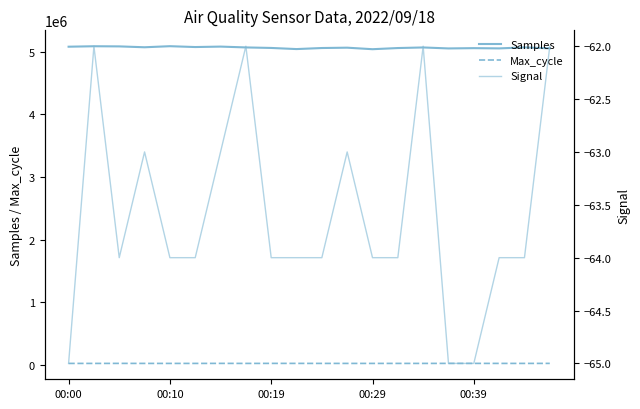

List the series in order of their peak value, highest first.

Samples, Max_cycle, Signal